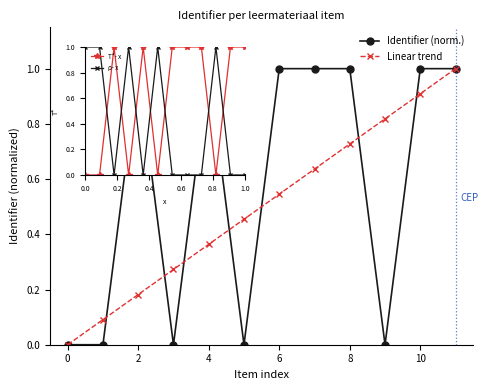

What are all the series names shown in the legend?

Identifier (norm.), Linear trend, T*- x, ρ- x